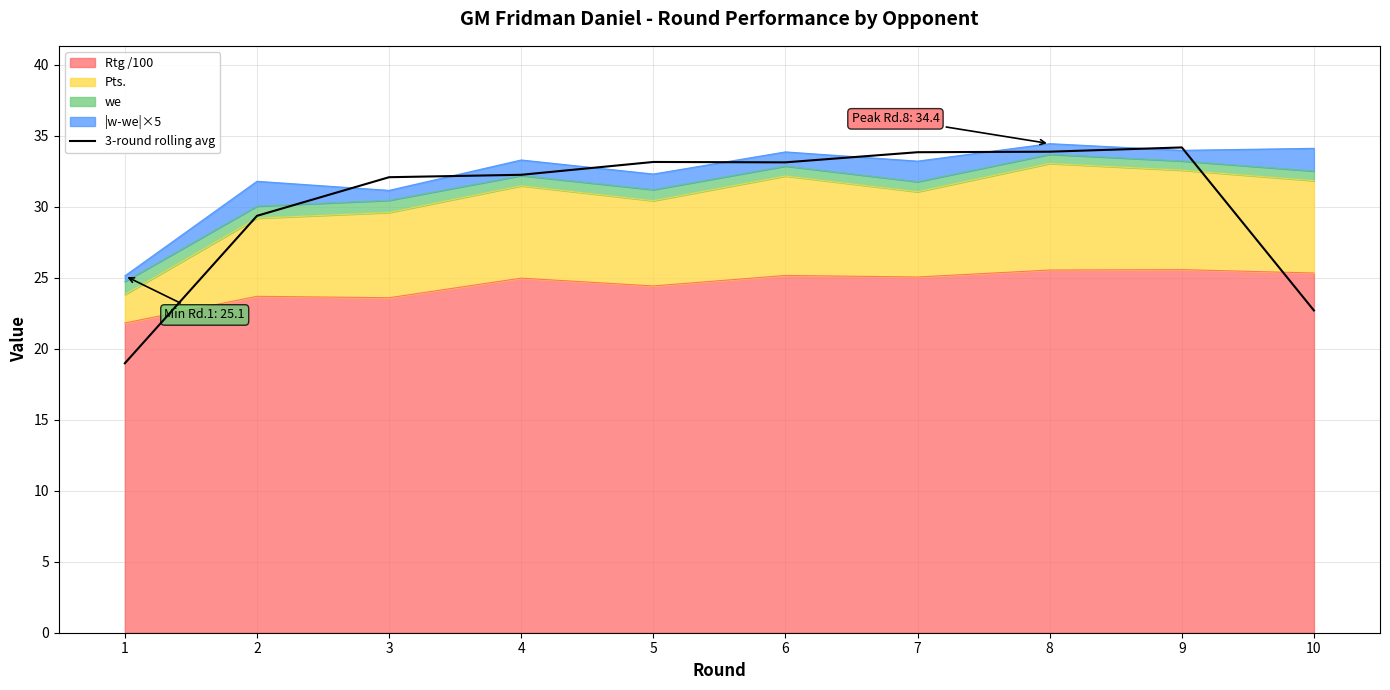

How many points are lower than both their immediate neighbors (excluding endpoints)?

1